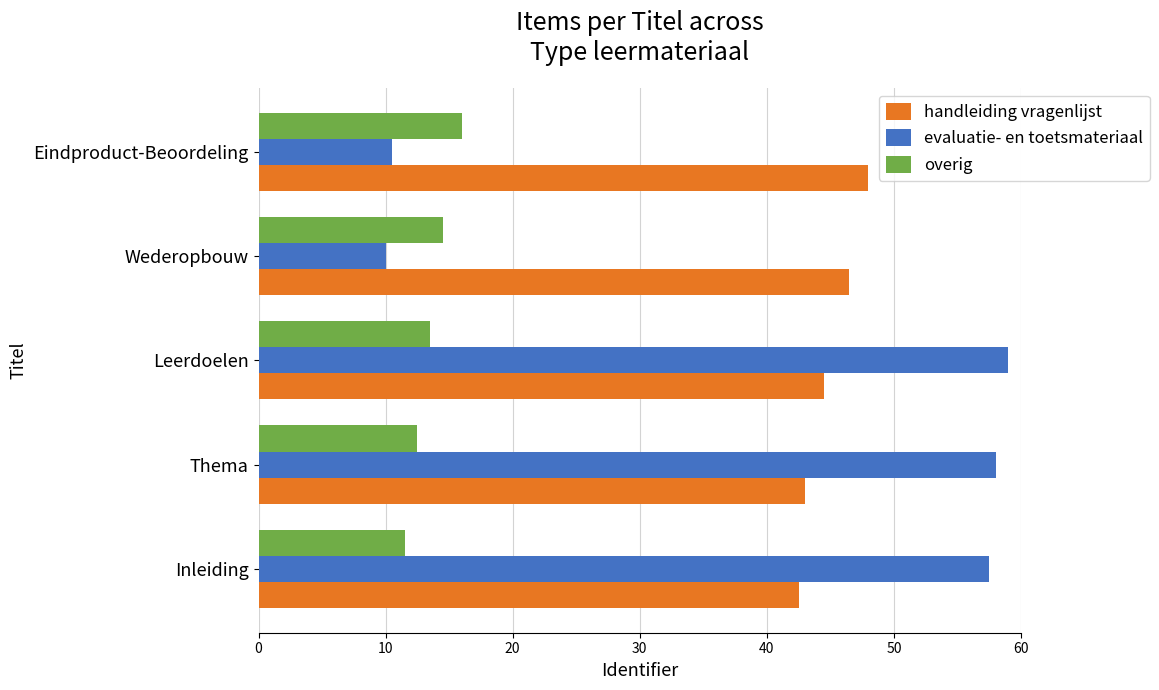

What is the total value across all series at Thema?

113.5